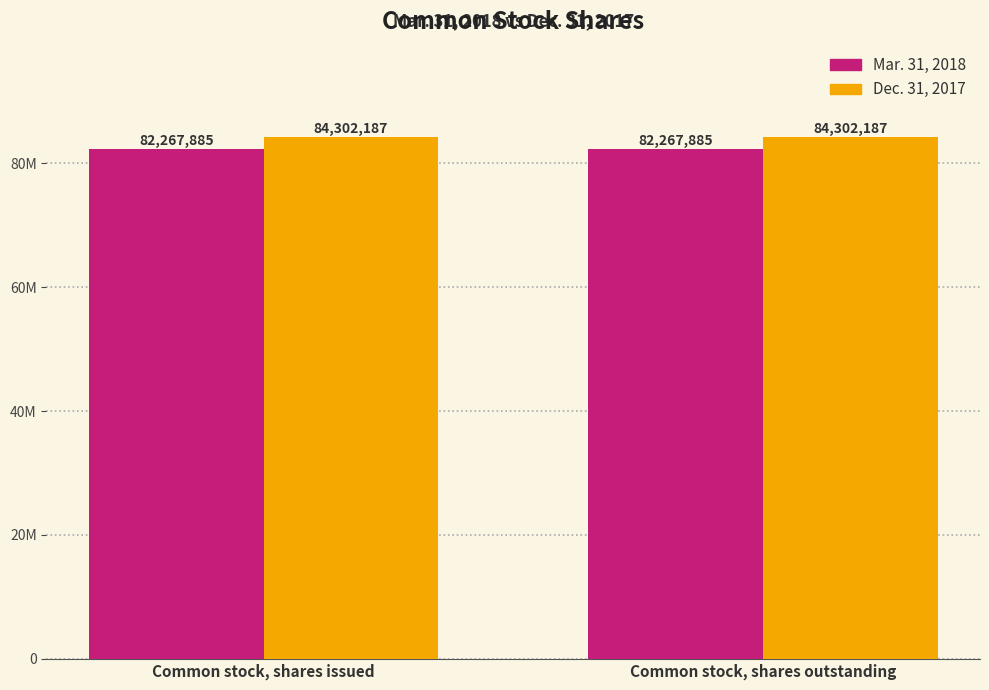

List the labels in order of Mar. 31, 2018 value, largest first.

Common stock, shares issued, Common stock, shares outstanding